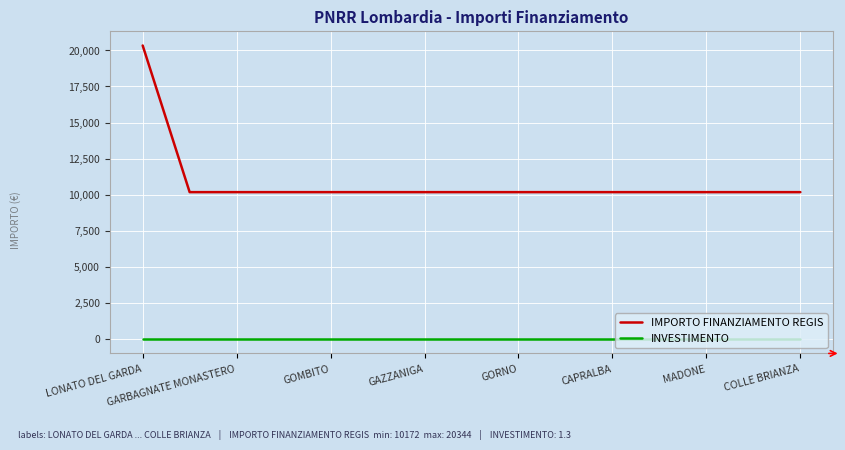

At how many categories does at least one series exceed 1340?

15